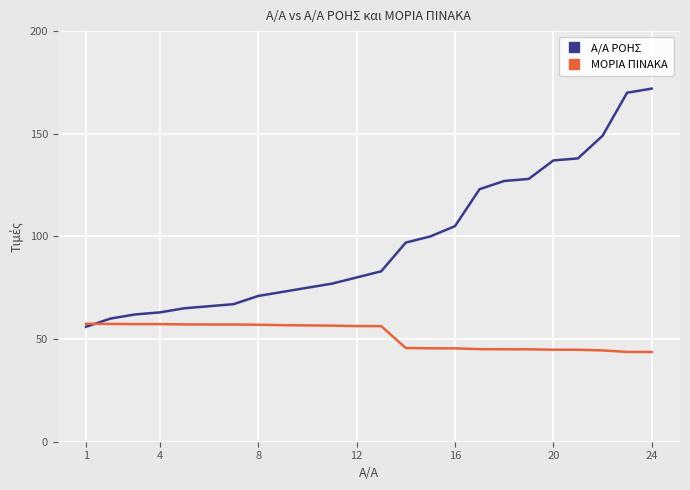

How many distinct data groups are displayed?

2